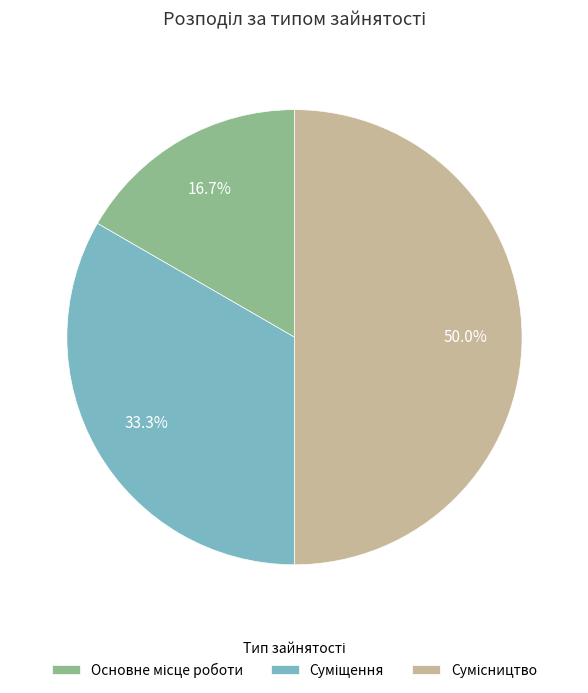

Rank the categories by value from lowest to highest.

Основне місце роботи, Суміщення, Сумісництво